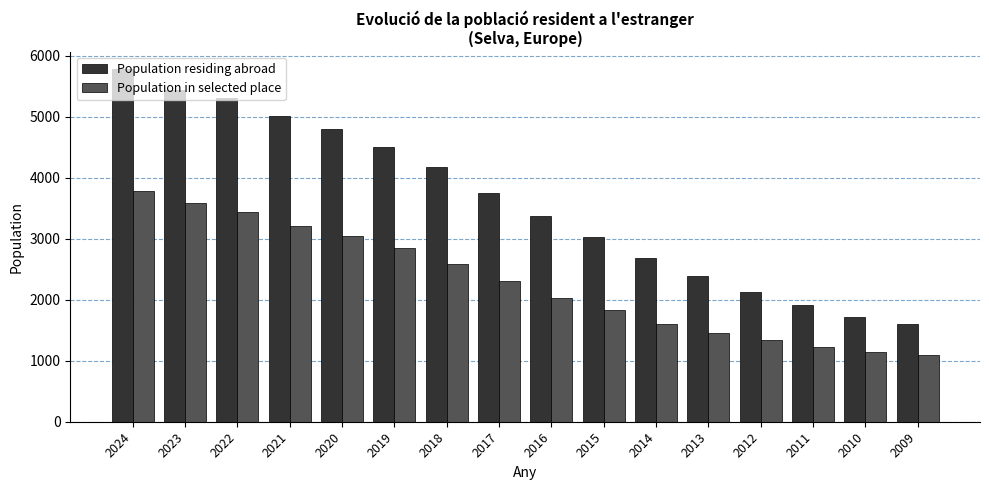

At which label does Population in selected place first exceed 2304?

2024